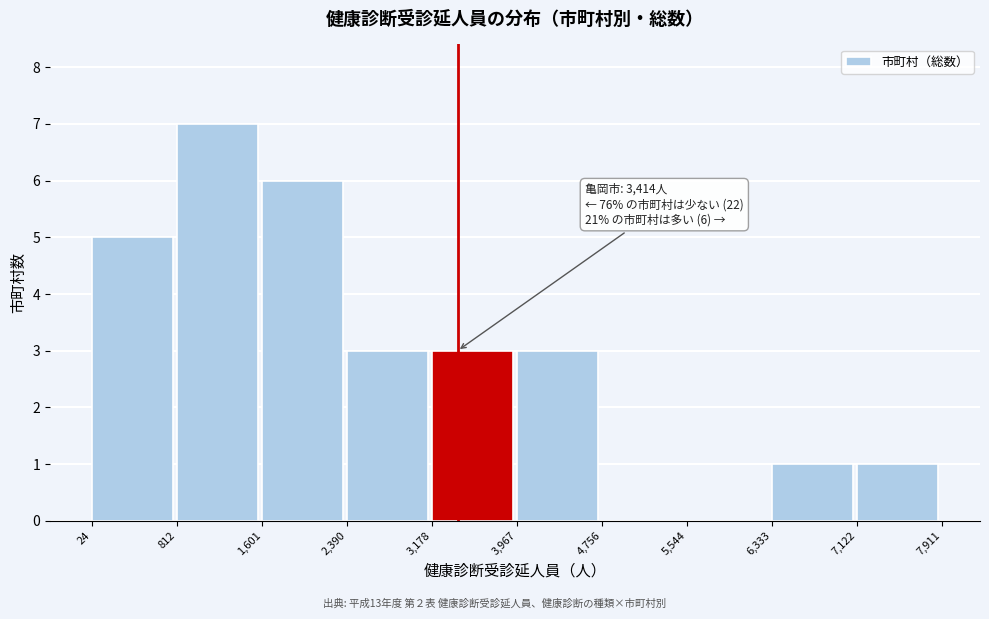

Over which range of the x-axis is the bar tallest?

812 to 1,601